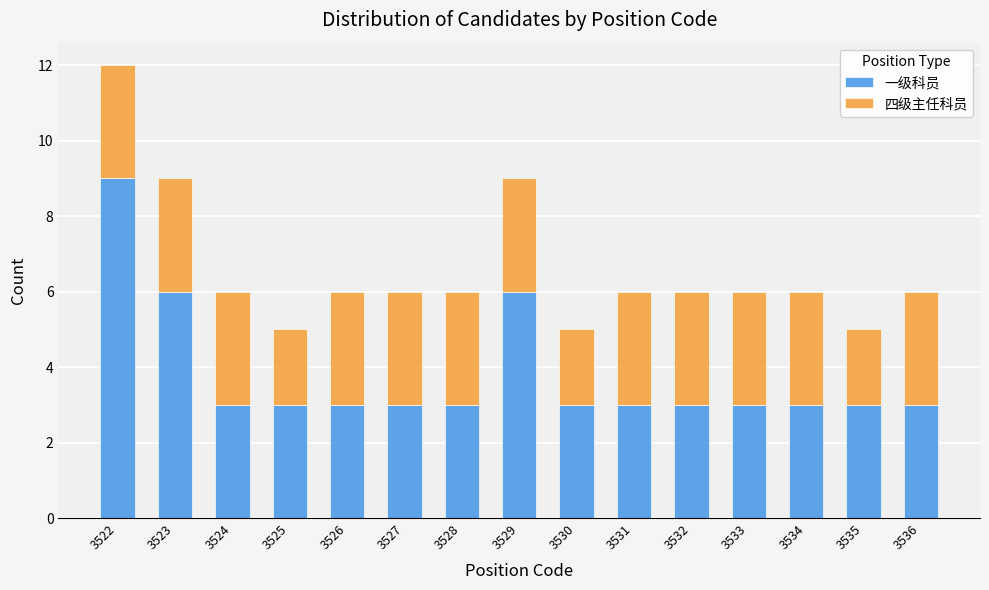

Reading right to left, transcribe the values for 一级科员.

3536=3	3535=3	3534=3	3533=3	3532=3	3531=3	3530=3	3529=6	3528=3	3527=3	3526=3	3525=3	3524=3	3523=6	3522=9